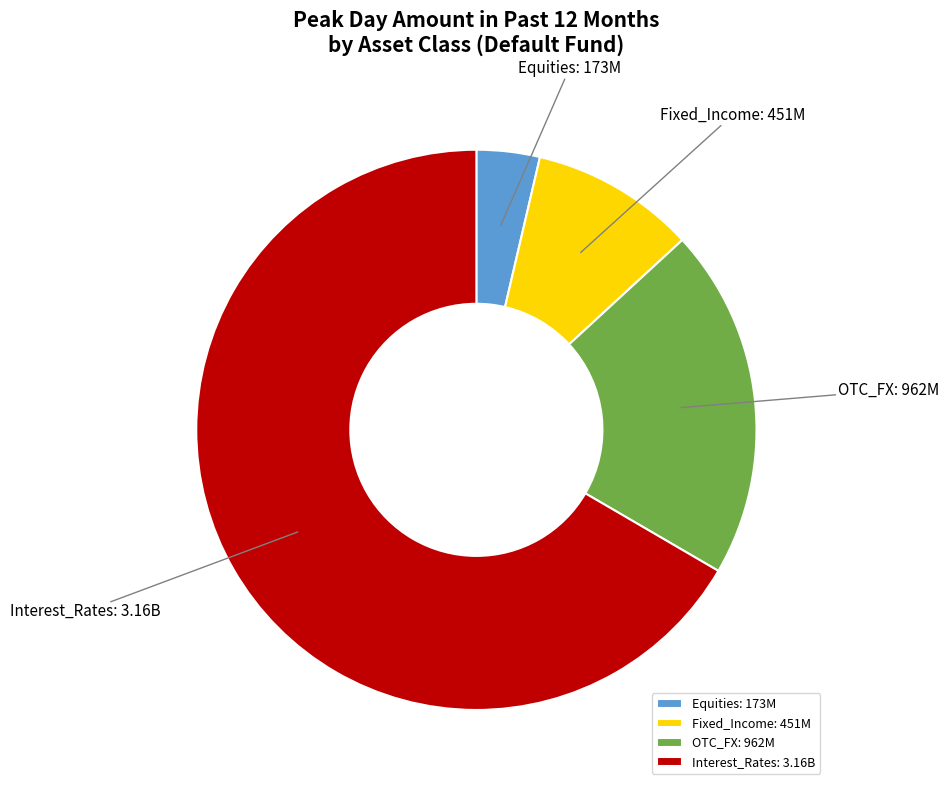

Rank the categories by value from lowest to highest.

Equities, Fixed_Income, OTC_FX, Interest_Rates